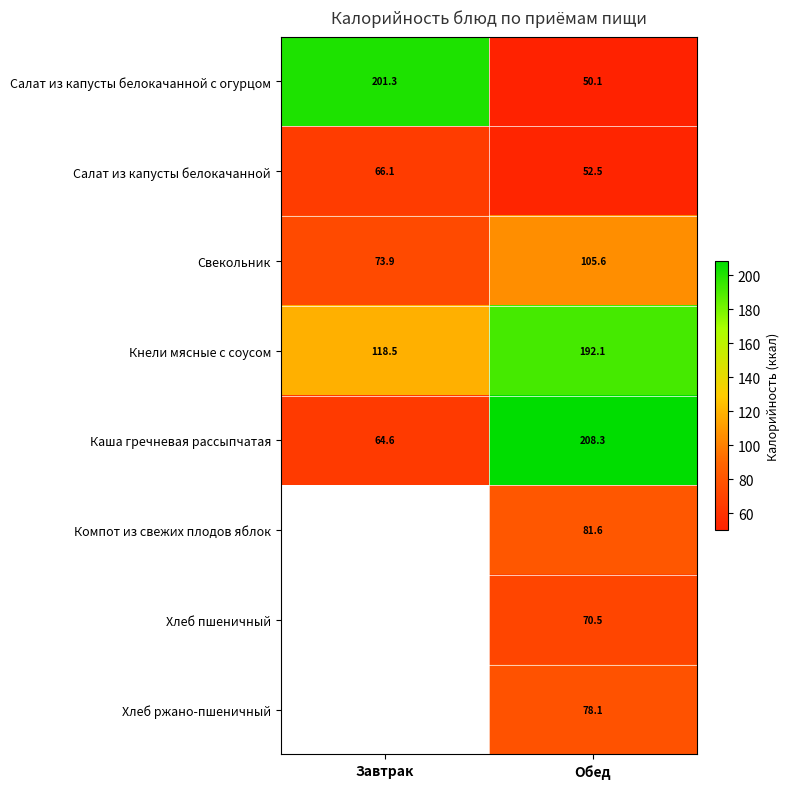

True or false: Салат из капусты белокачанной has a value of 66.1 at Завтрак.

True